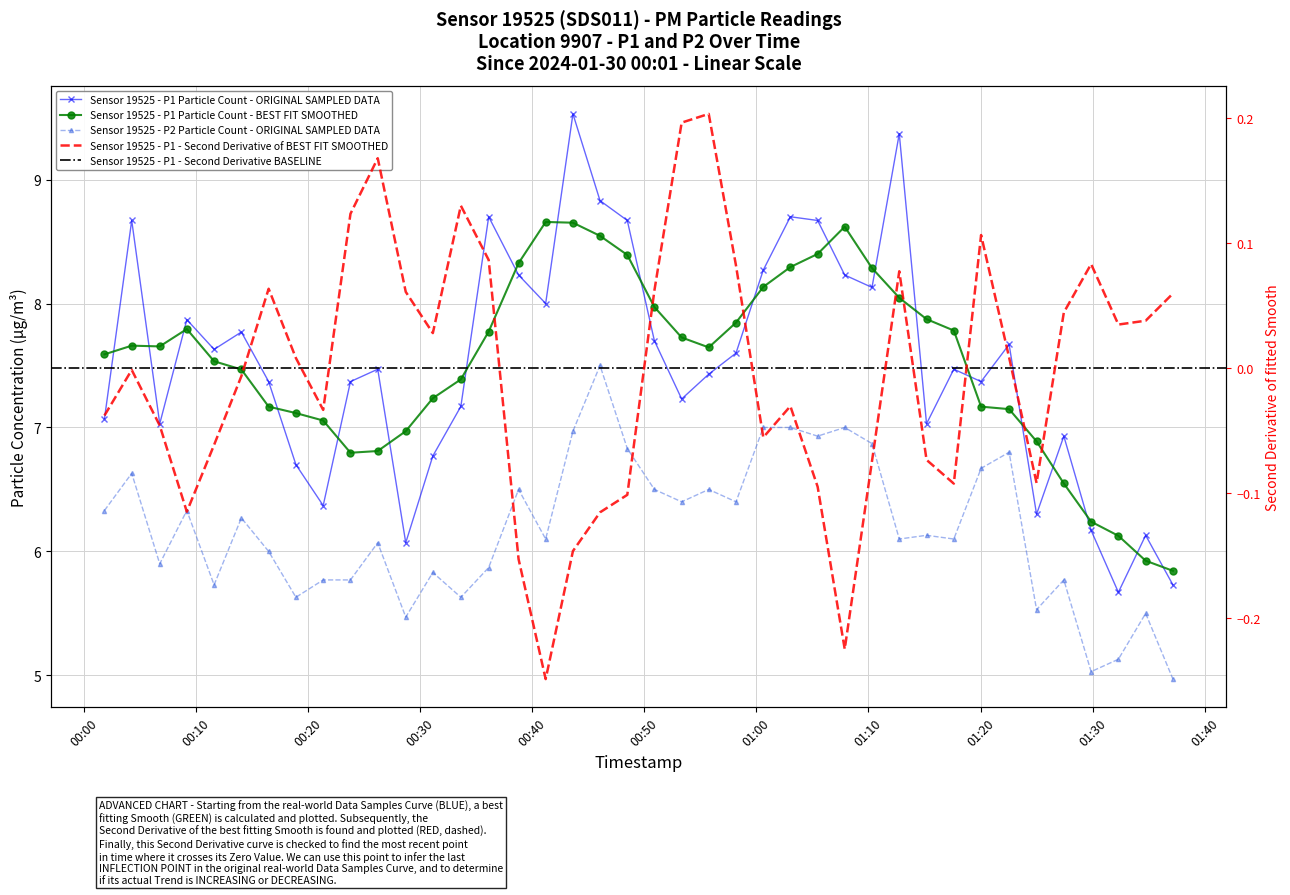

True or false: P1 and P2 intersect in this chart.

False